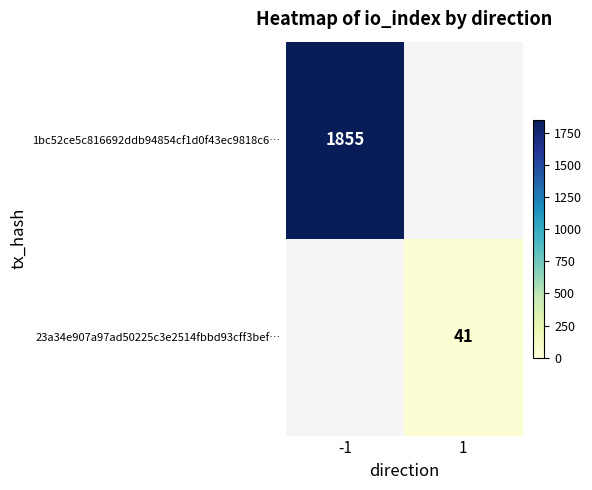

Which category has the highest value across all series?

-1